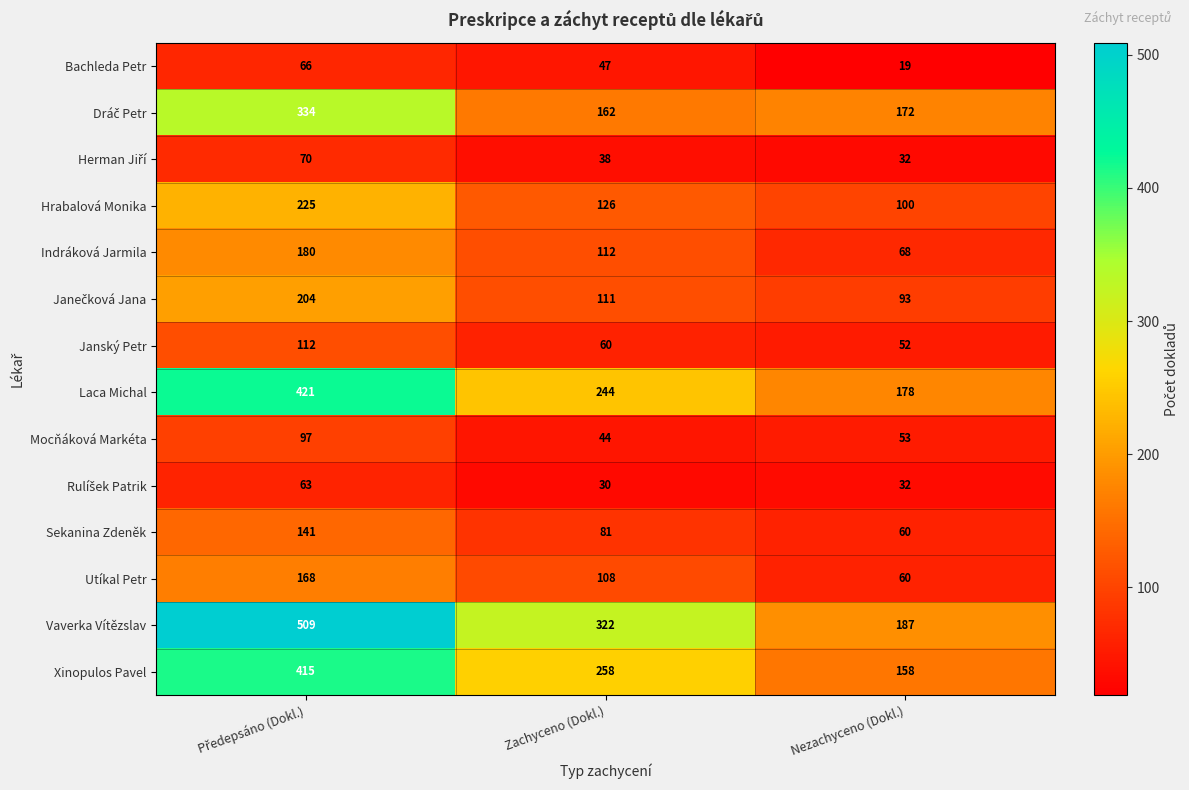

What is the difference between the highest and lowest values at Nezachyceno (Dokl.)?

168